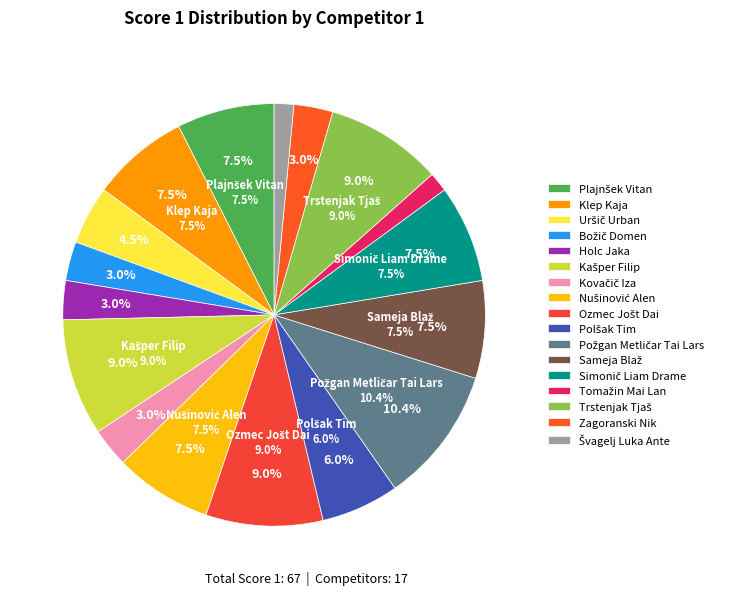

Is there a majority slice in this chart?

No